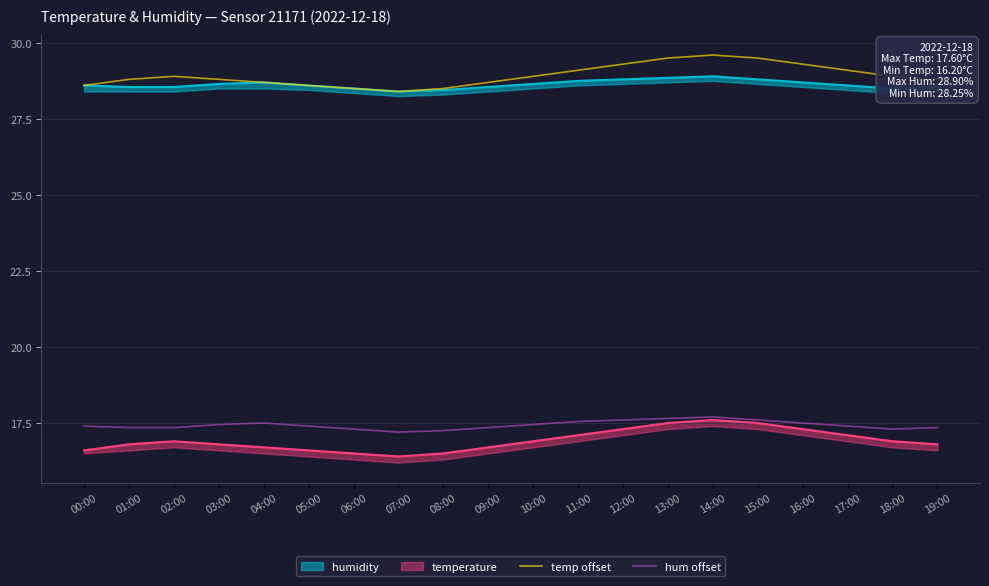

Which category has the lowest value in the hum offset series?

07:00